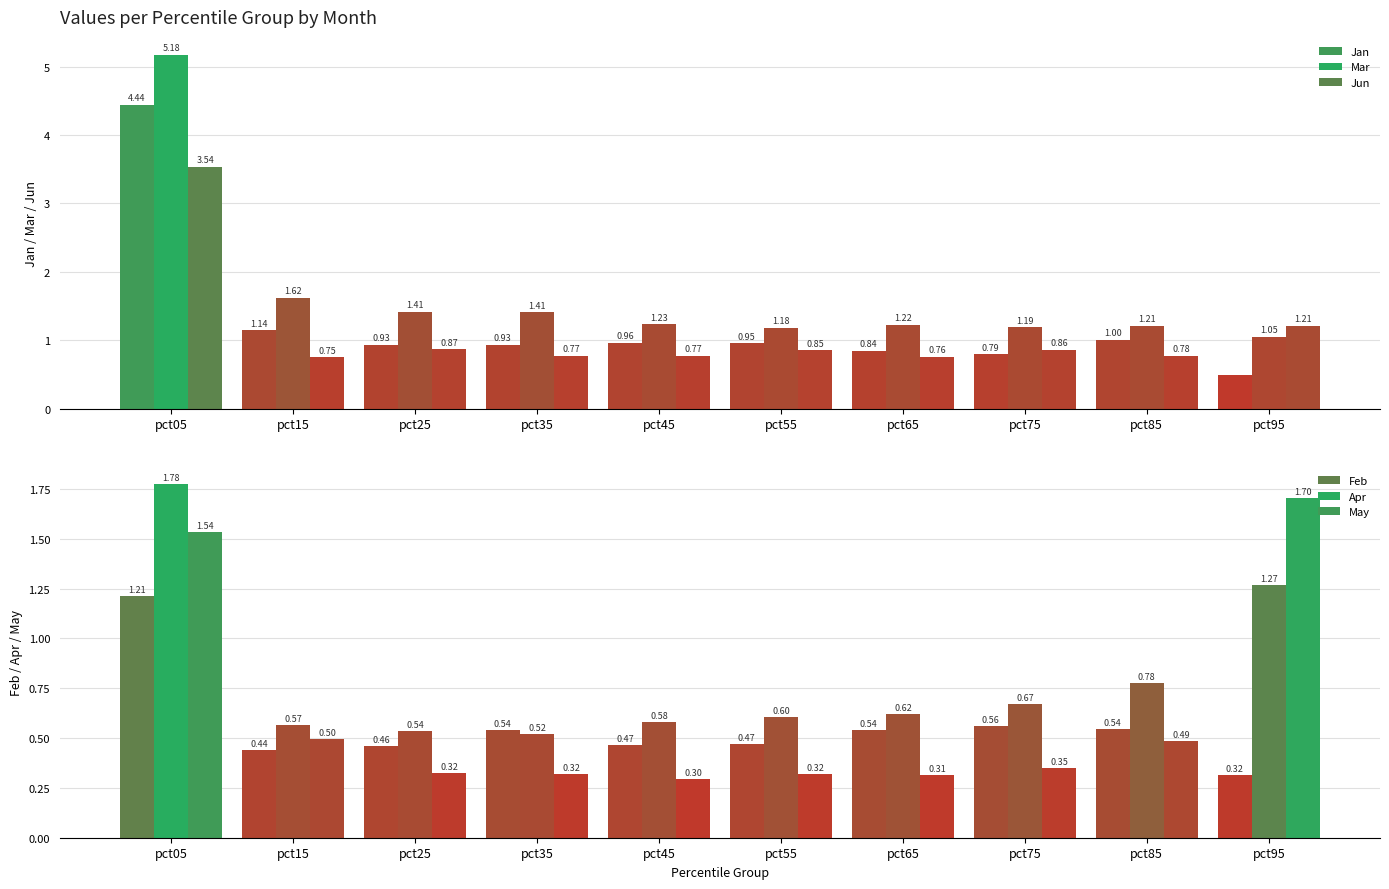

How many data points does each series have?

10